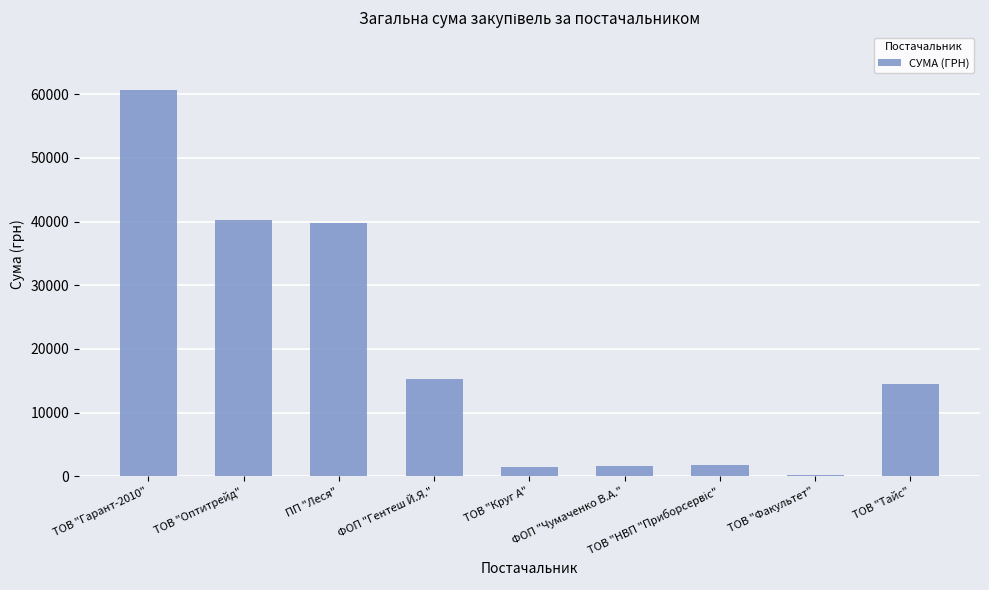

What is the greatest value displayed?

60626.5